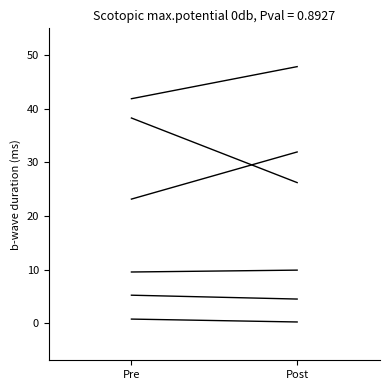

What is the difference between the Ужин values at Post and Pre?

12.1